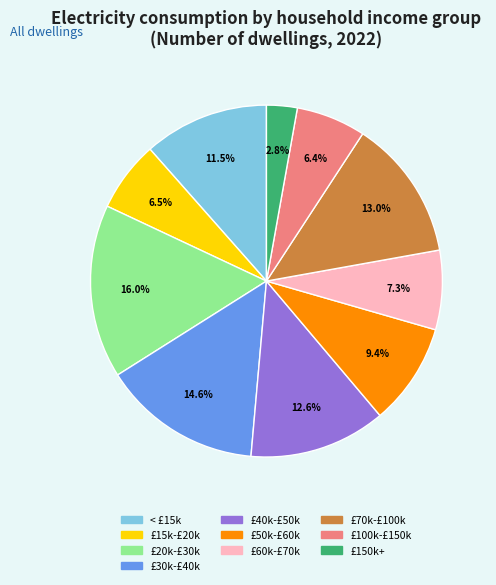

Is there any slice that represents more than half of the pie?

No